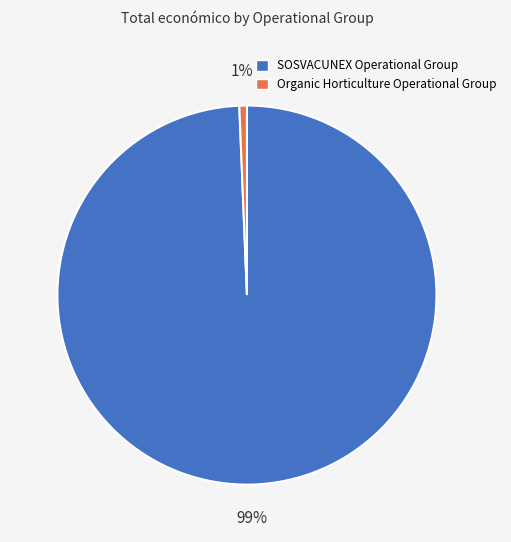

Which category has the biggest portion of the pie?

SOSVACUNEX Operational Group